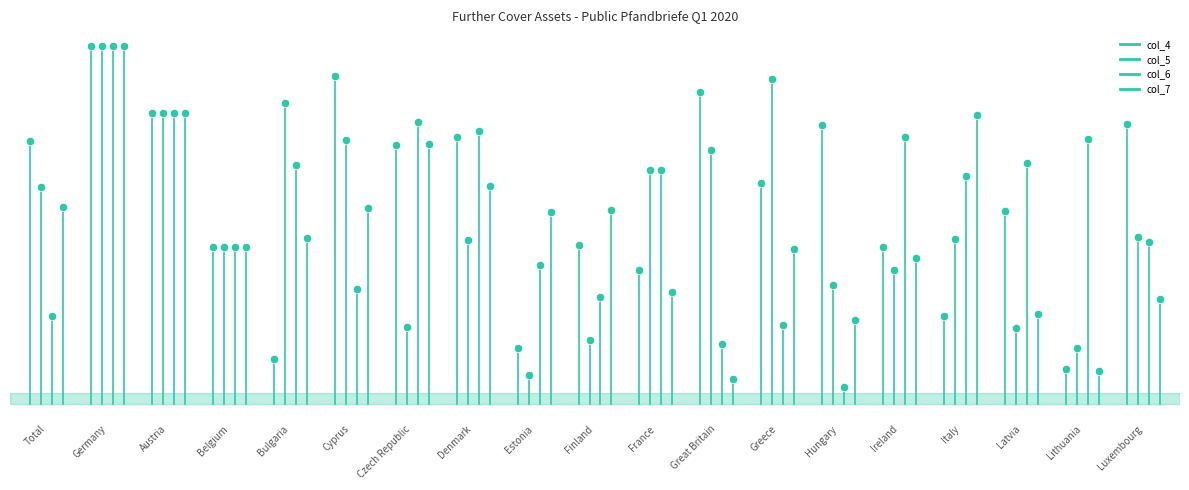

At how many categories does at least one series exceed 3?

1